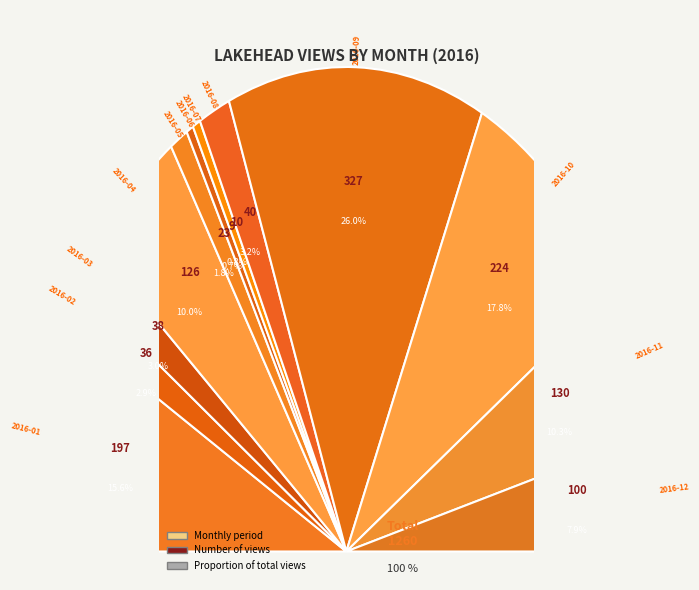

The 2016-08 slice represents 1% of the pie. True or false?

False